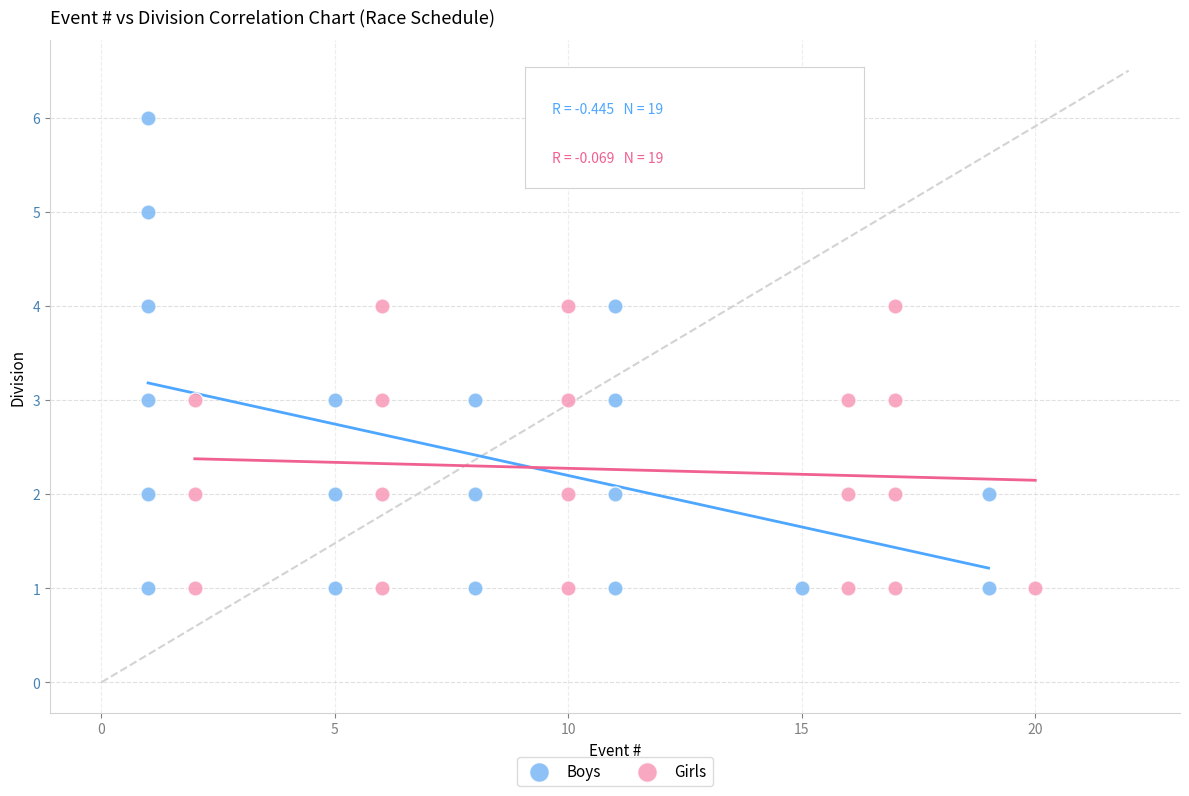

Which series contains the highest Y value?

Boys